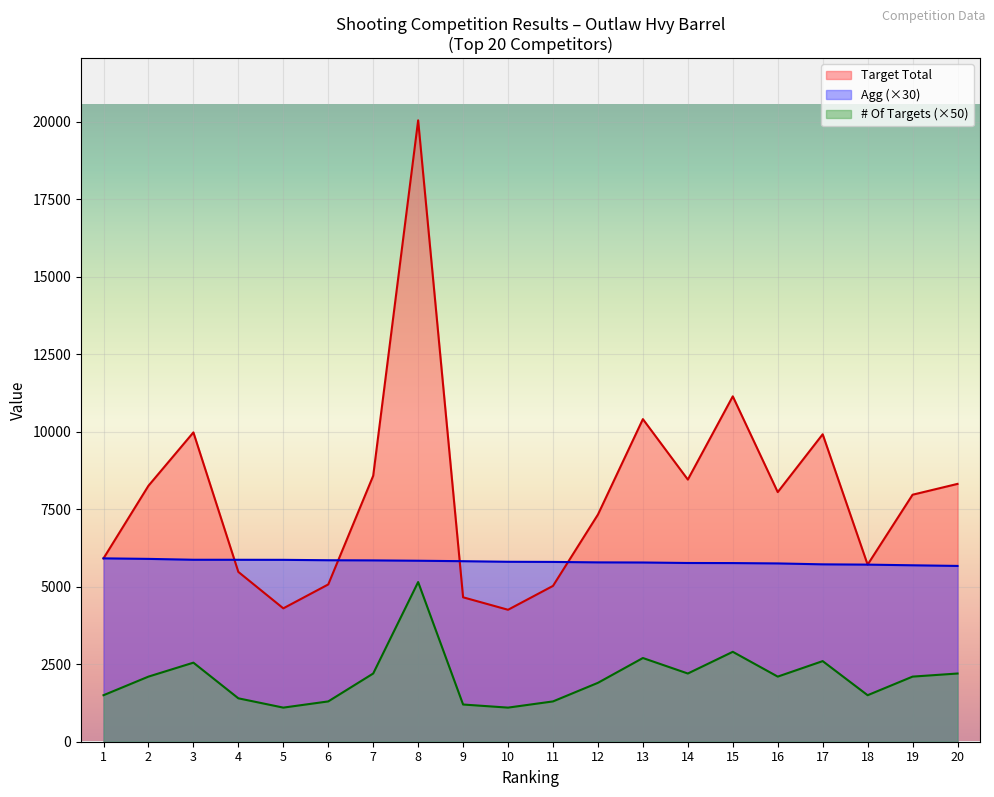

Reading left to right, transcribe all the data shown in this chart.

Target Total: 5914.1	8256.0	9977.0	5477.0	4302.0	5073.0	8578.0	20042.0	4658.1	4256.1	5026.0	7327.0	10405.0	8455.1	11140.0	8051.0	9917.0	5712.0	7967.0	8316.0
Agg: 5914.2	5897.1	5868.9	5868.3	5866.5	5853.6	5848.5	5837.4	5822.7	5803.8	5799.3	5784.6	5780.7	5764.8	5762.1	5750.7	5721.3	5712.0	5690.7	5670.0
# Of Targets: 1500.0	2100.0	2550.0	1400.0	1100.0	1300.0	2200.0	5150.0	1200.0	1100.0	1300.0	1900.0	2700.0	2200.0	2900.0	2100.0	2600.0	1500.0	2100.0	2200.0